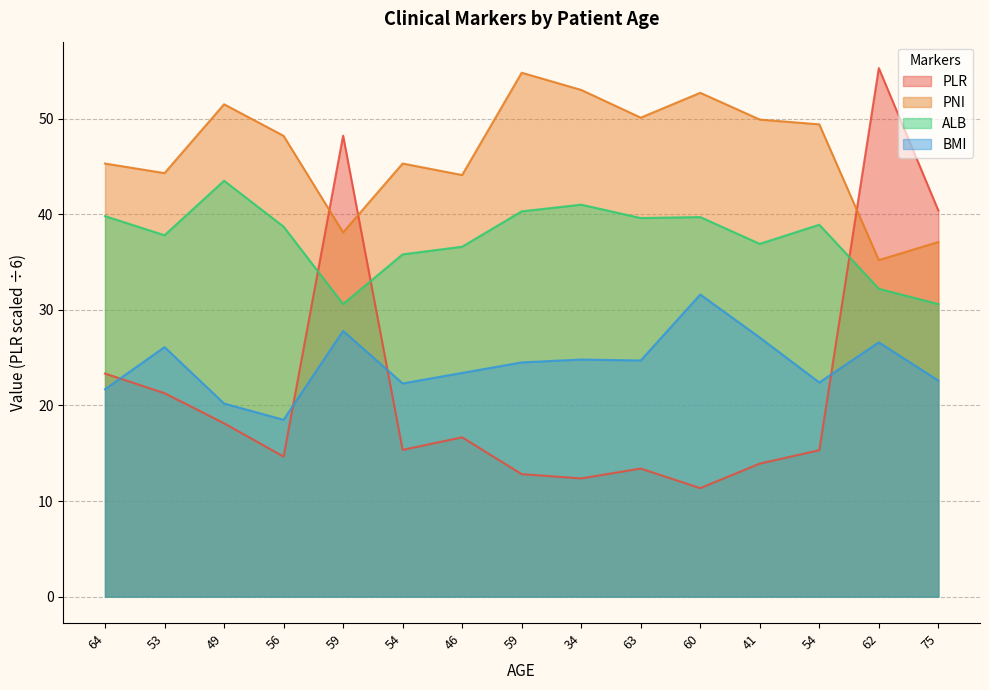

How many data points in PLR are less than 15?

6